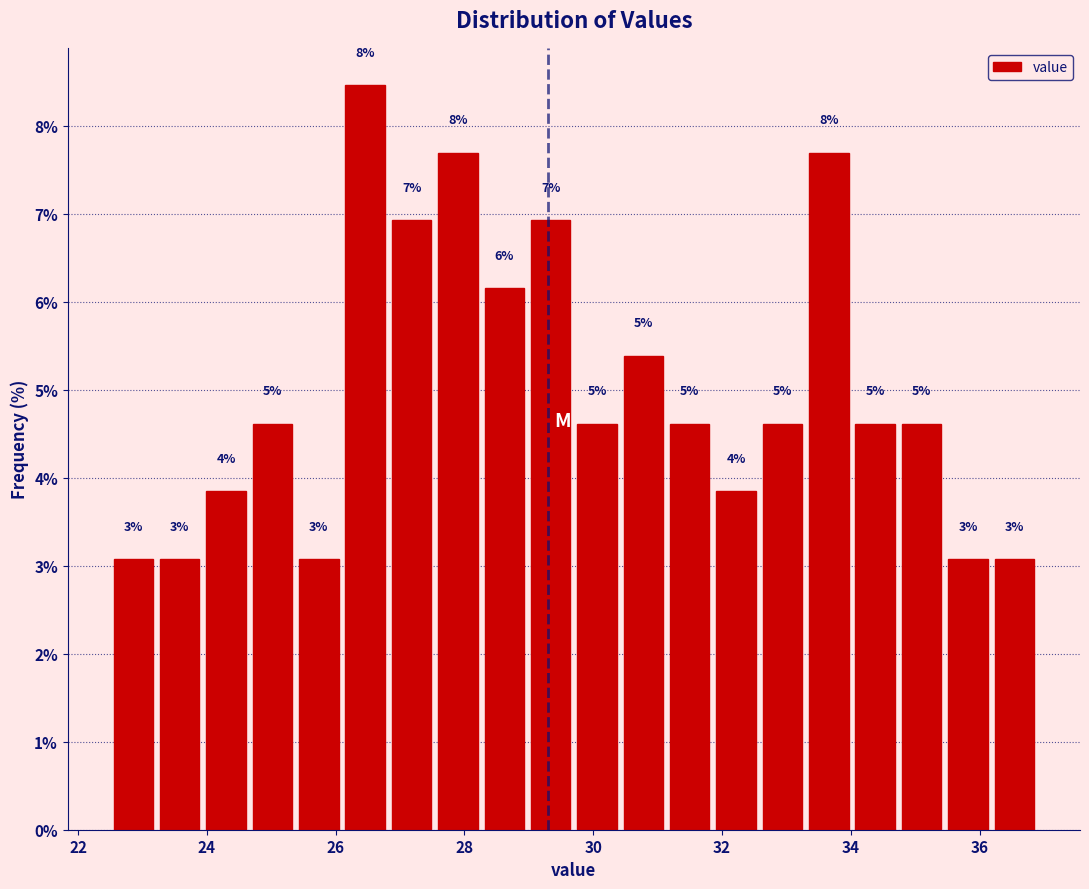

Read against the x-axis, roughly where is the centre of the tallest bar?

26.4